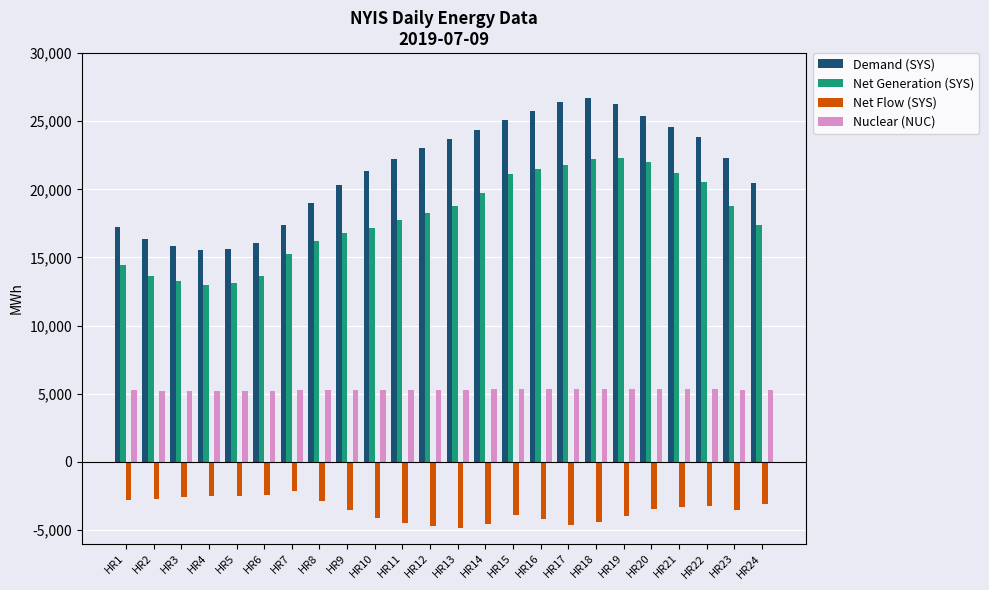

What is the spread (max minus min) of values at HR4?

18082